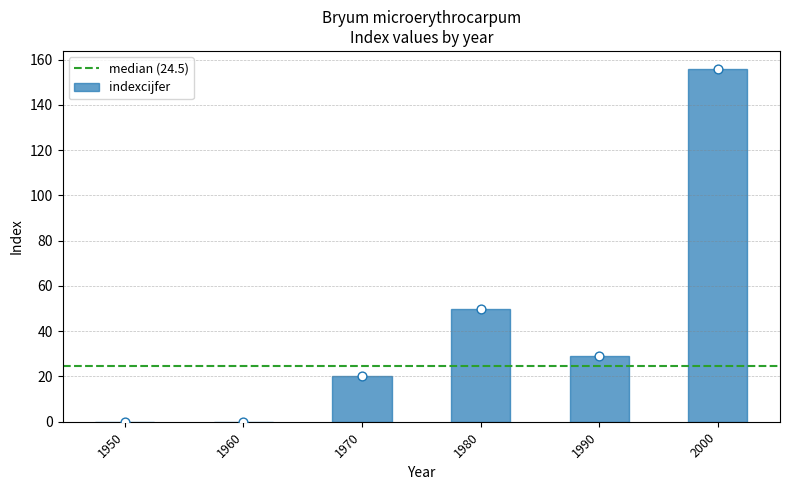

Which has a higher value, 1970 or 1980?

1980